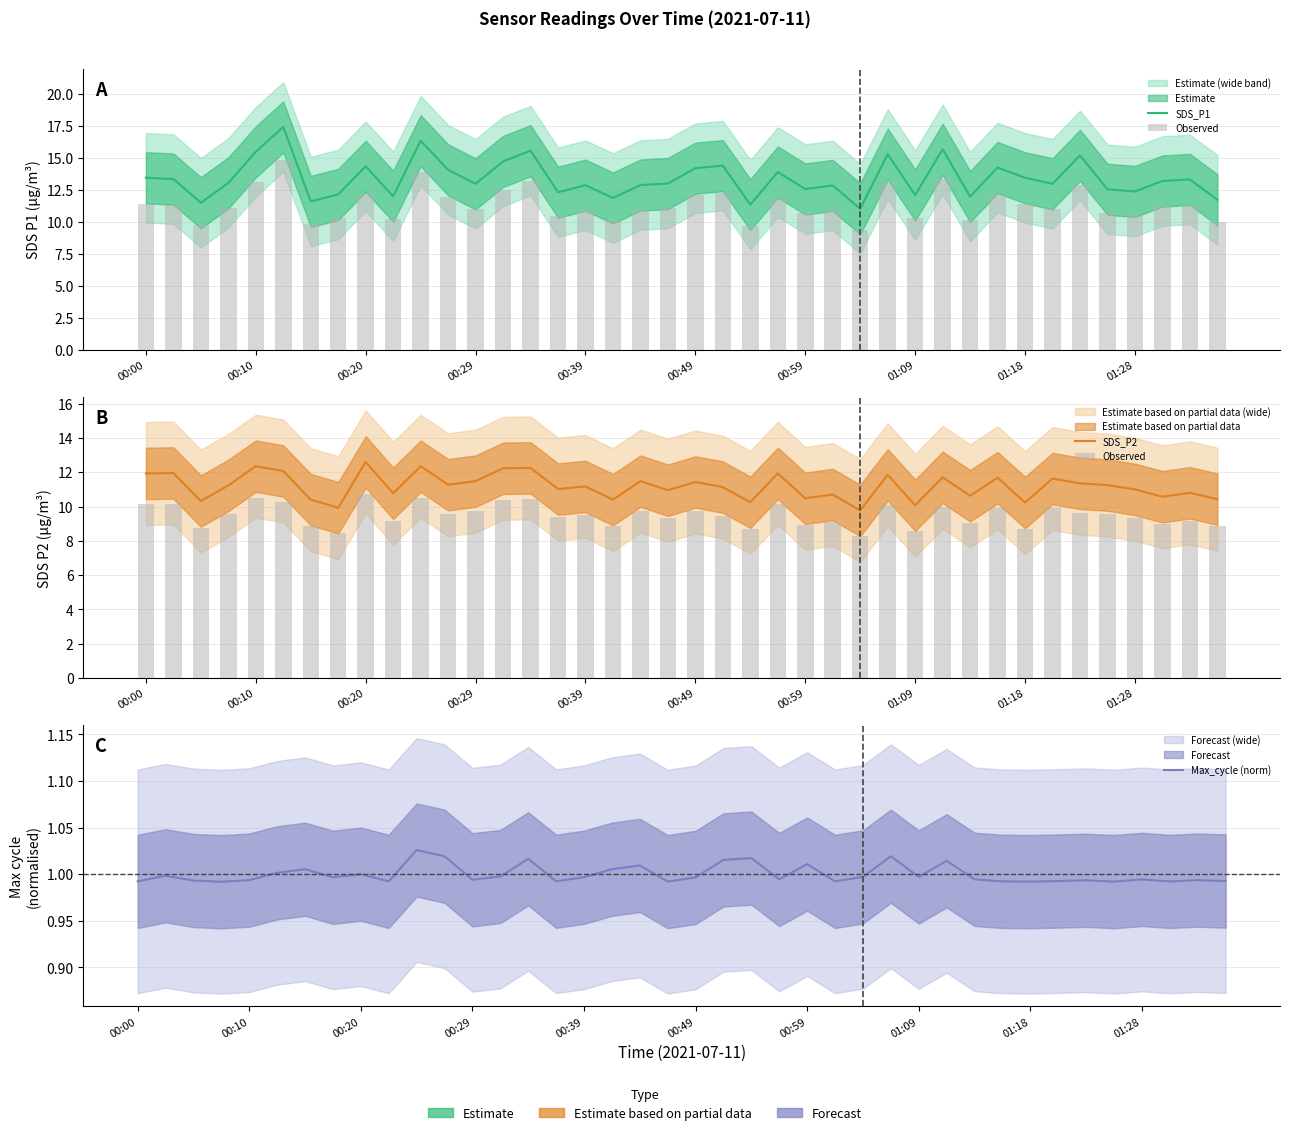

What is the total value across all series at 01:28?

33.7